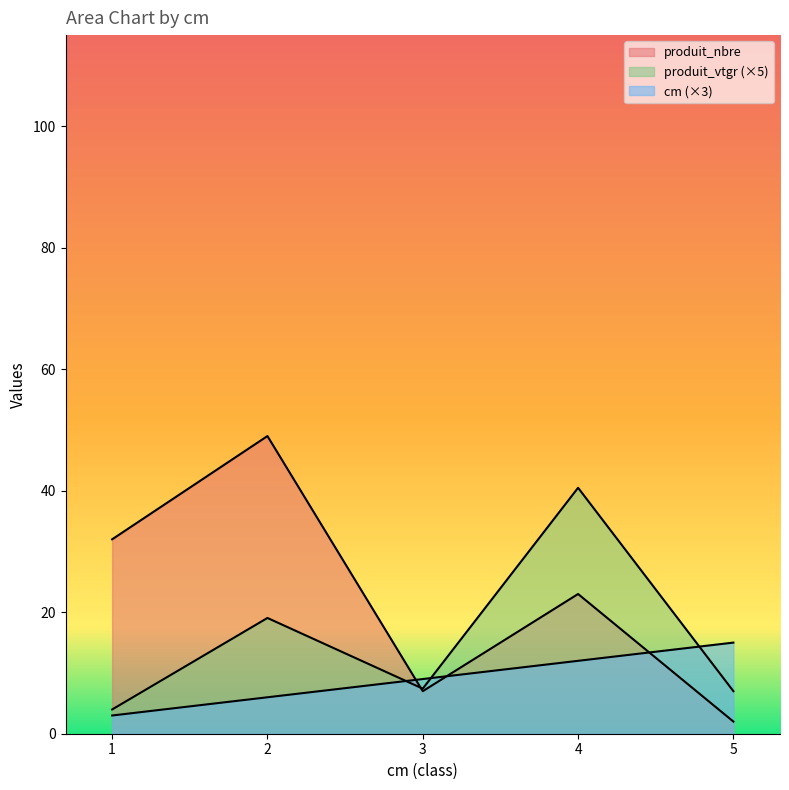

Which series has the widest spread of values?

produit_nbre